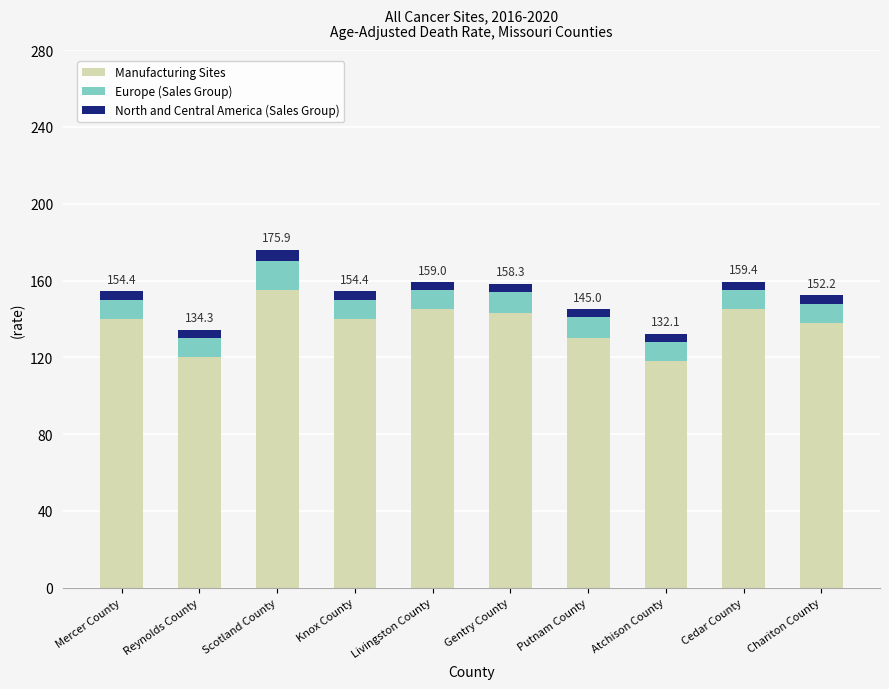

What is the difference between the maximum and minimum values in the Manufacturing Sites series?

37.0